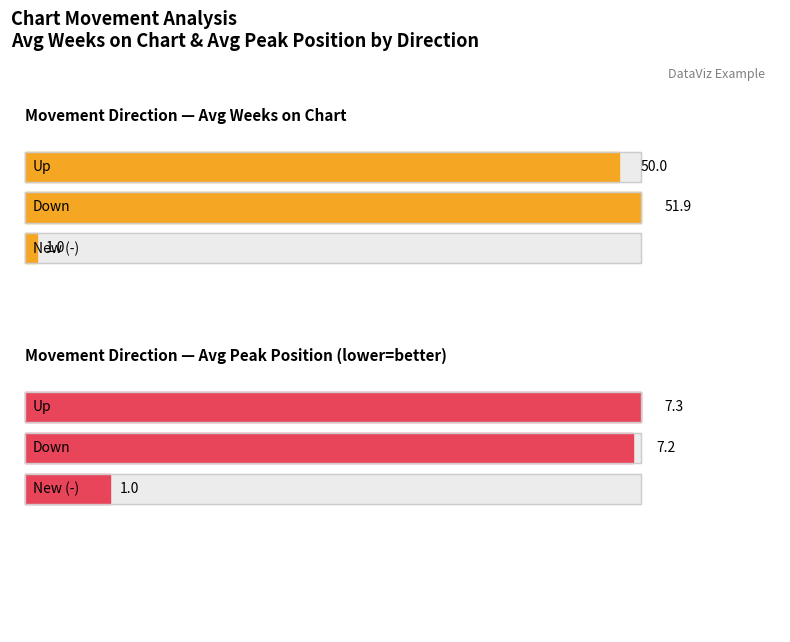

Which series has the largest range (max minus min)?

Avg Weeks on Chart